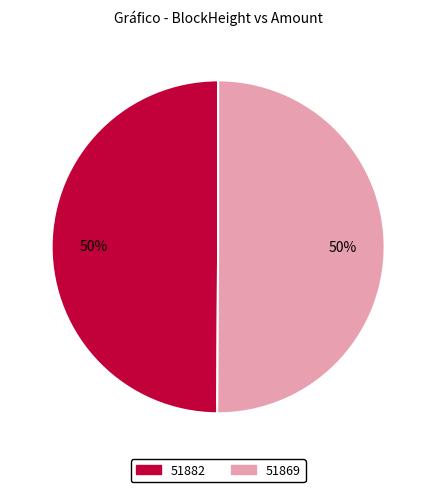

To the nearest percent, what portion does 51882 represent?

50%